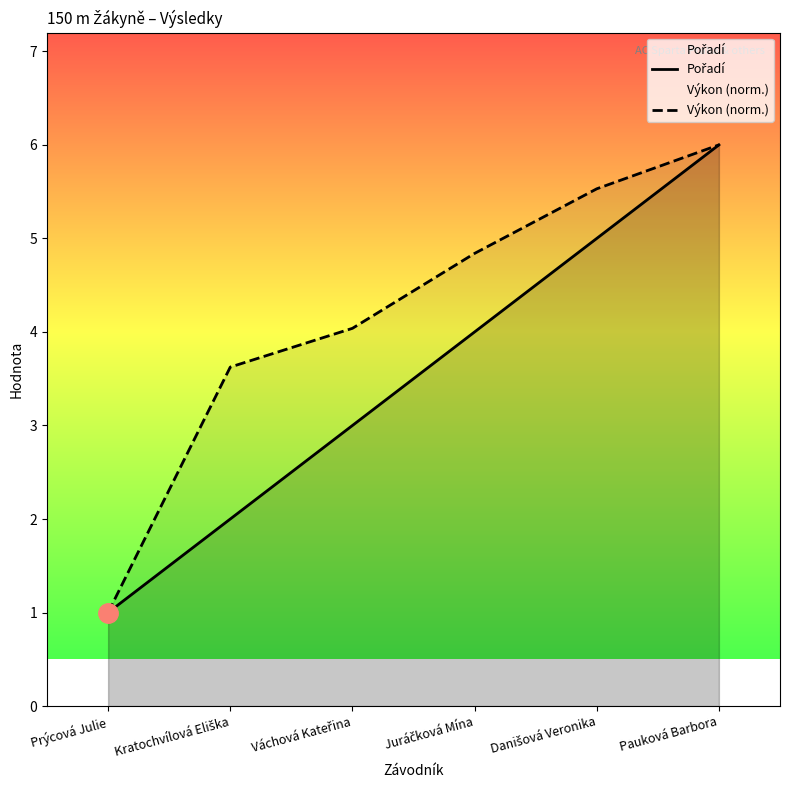

True or false: Pořadí and Výkon (norm.) cross at least once.

False